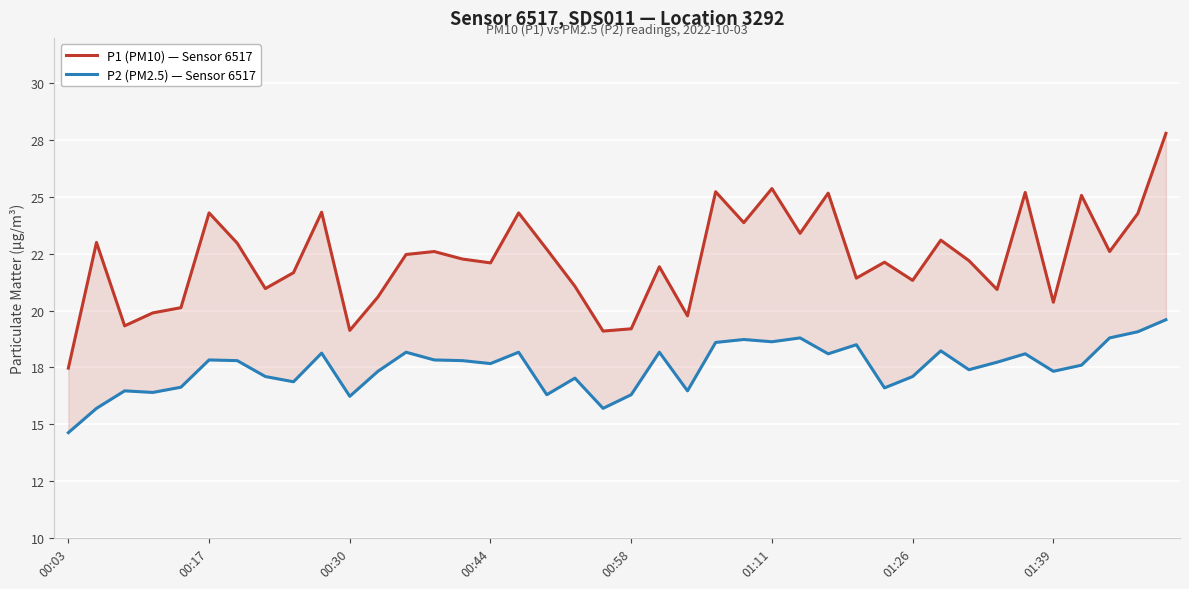

Does the chart display data point markers on the line(s)?

No